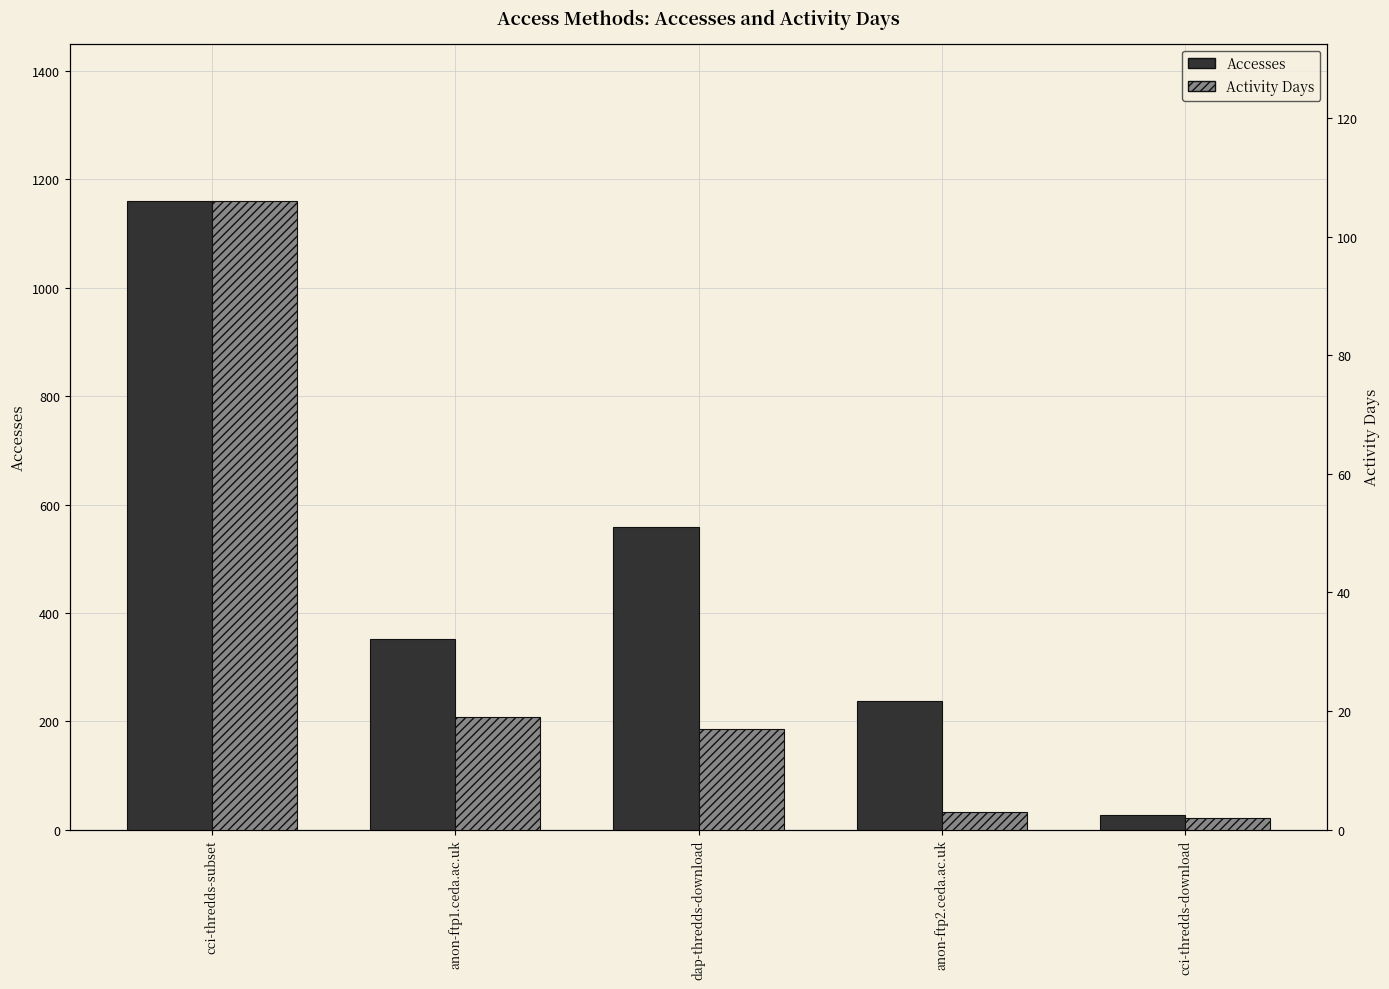

What is the label of the 4th bar from the left?

anon-ftp2.ceda.ac.uk